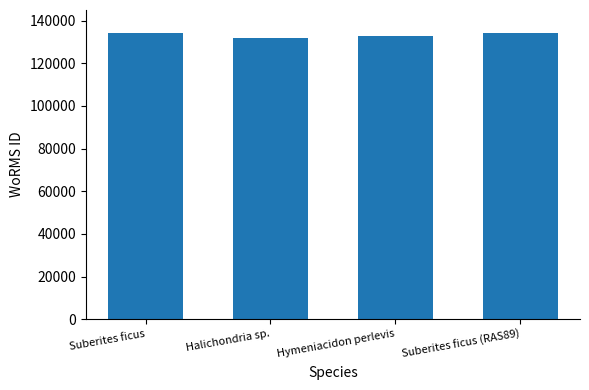

What is the label of the 2nd bar from the right?

Hymeniacidon perlevis